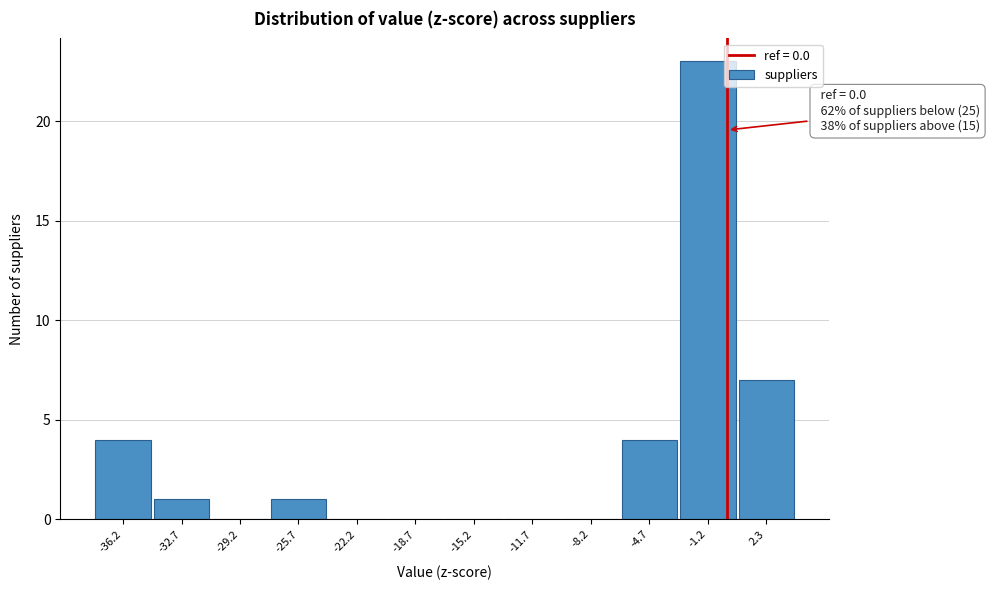

Which range on the x-axis has the tallest bar?

-3.0 to 0.5